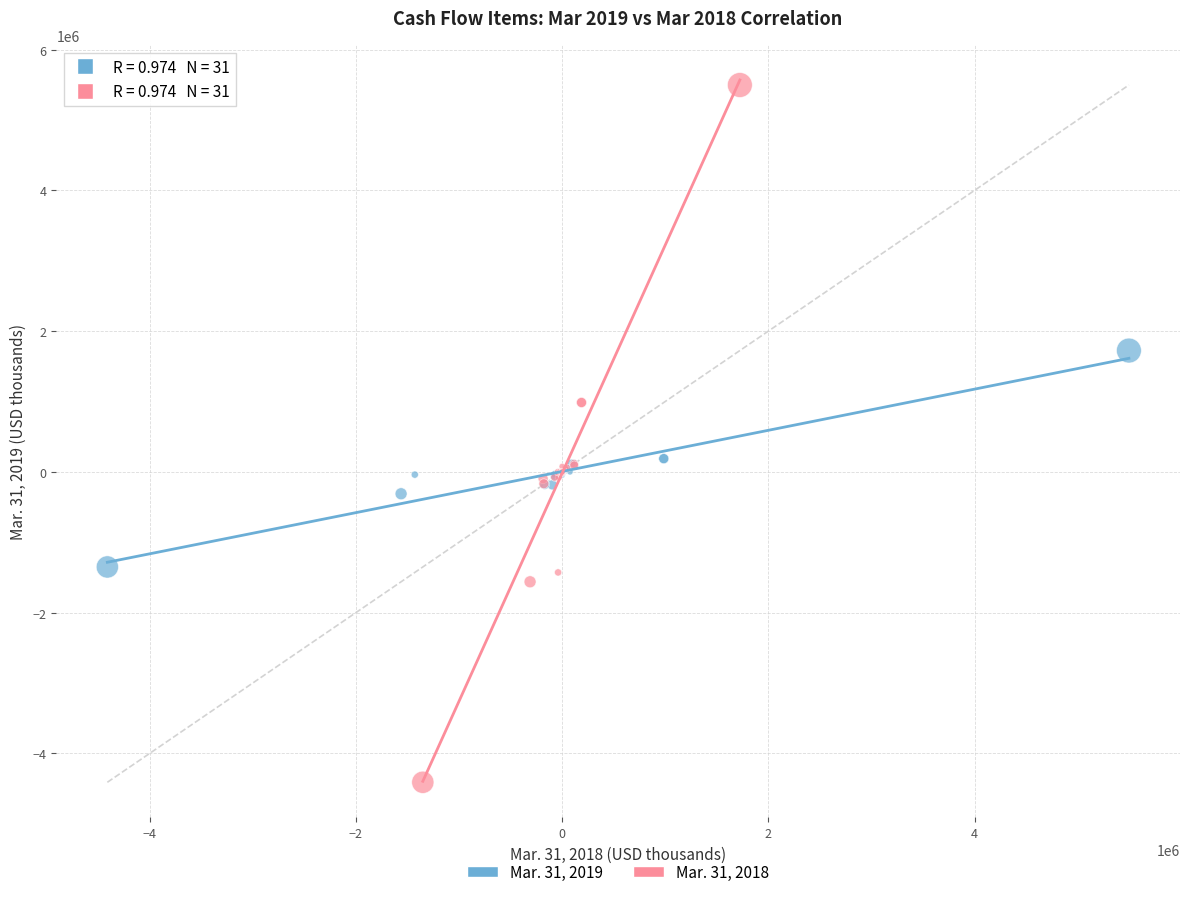

Which series has the widest spread of Y values?

Mar. 31, 2018